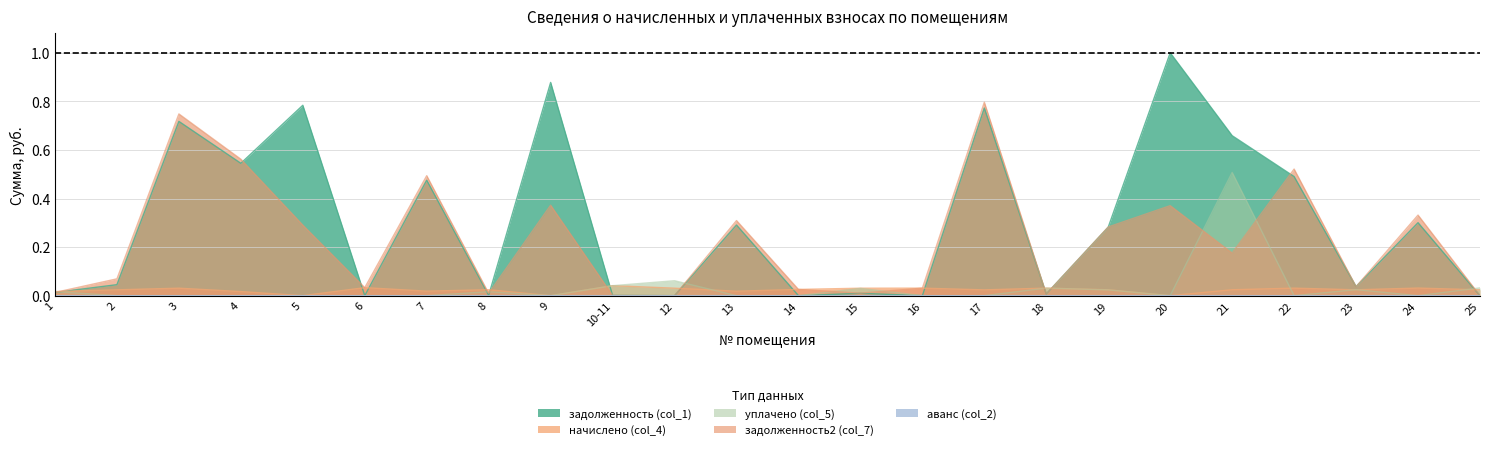

At which category is the sum across all series the highest?

17